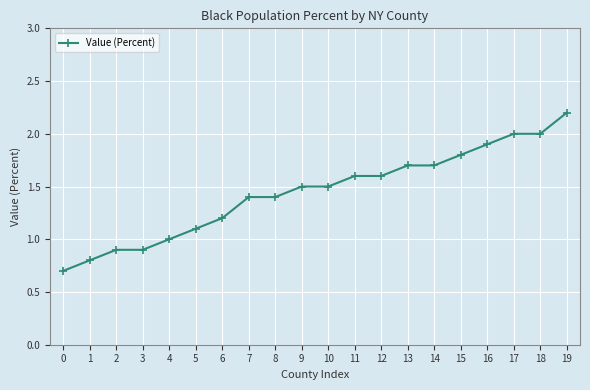

Is it true that the value at 19 is 3.1?

False